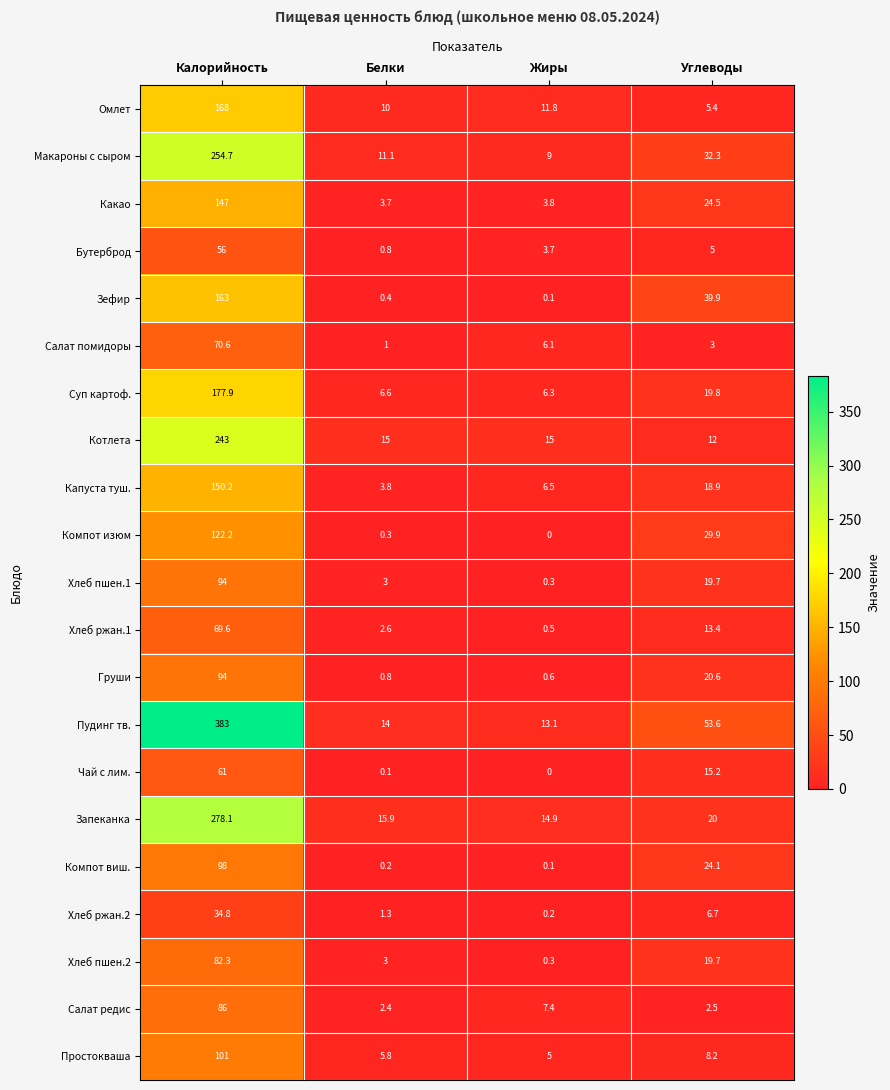

True or false: Простокваша has a value of 5.0 at Жиры.

True